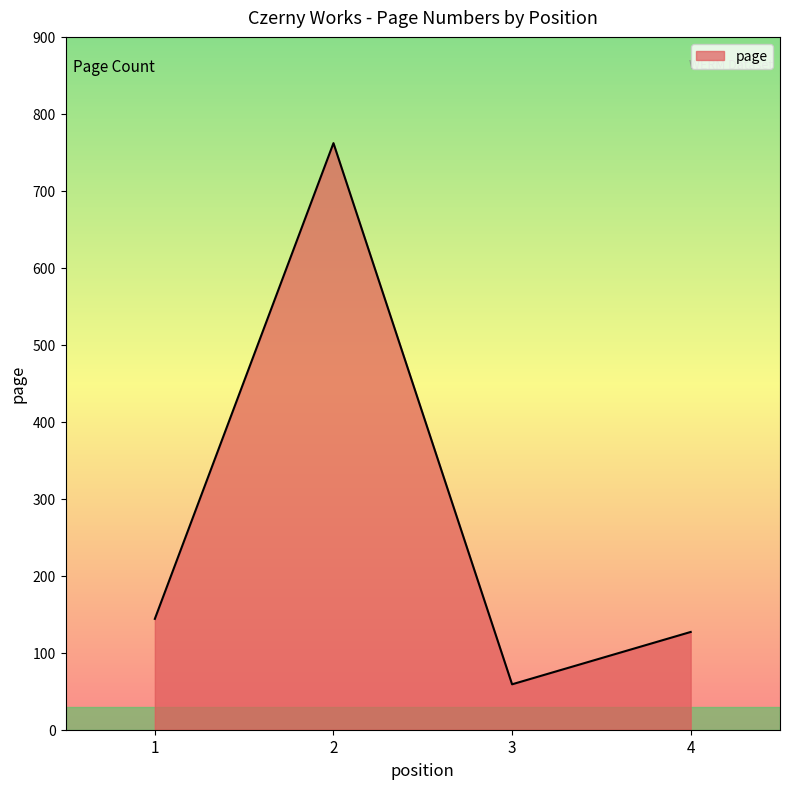

True or false: there are more than 1 points higher than both neighbors.

False